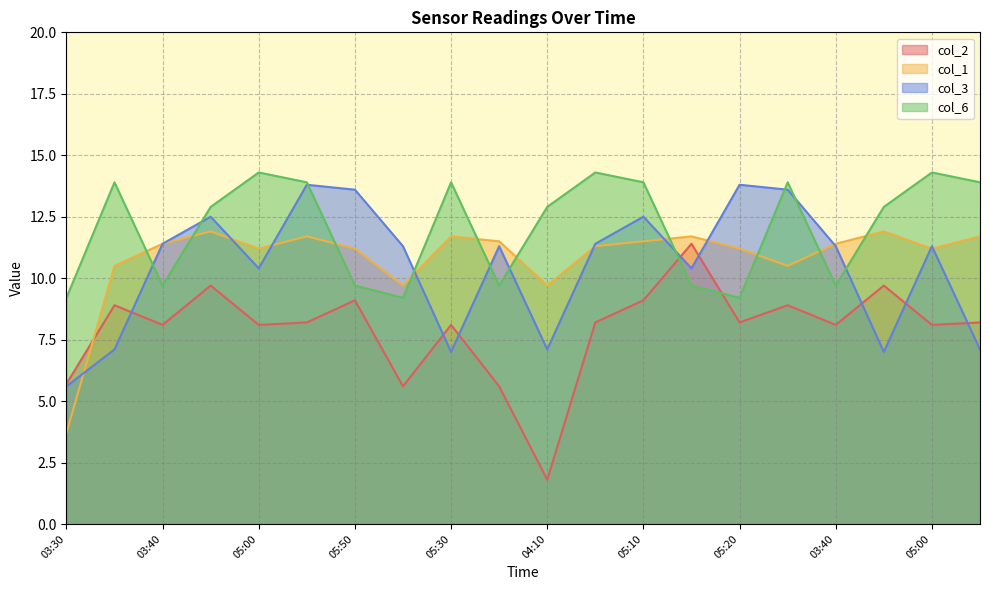

How many times do col_2 and col_6 cross each other?

2